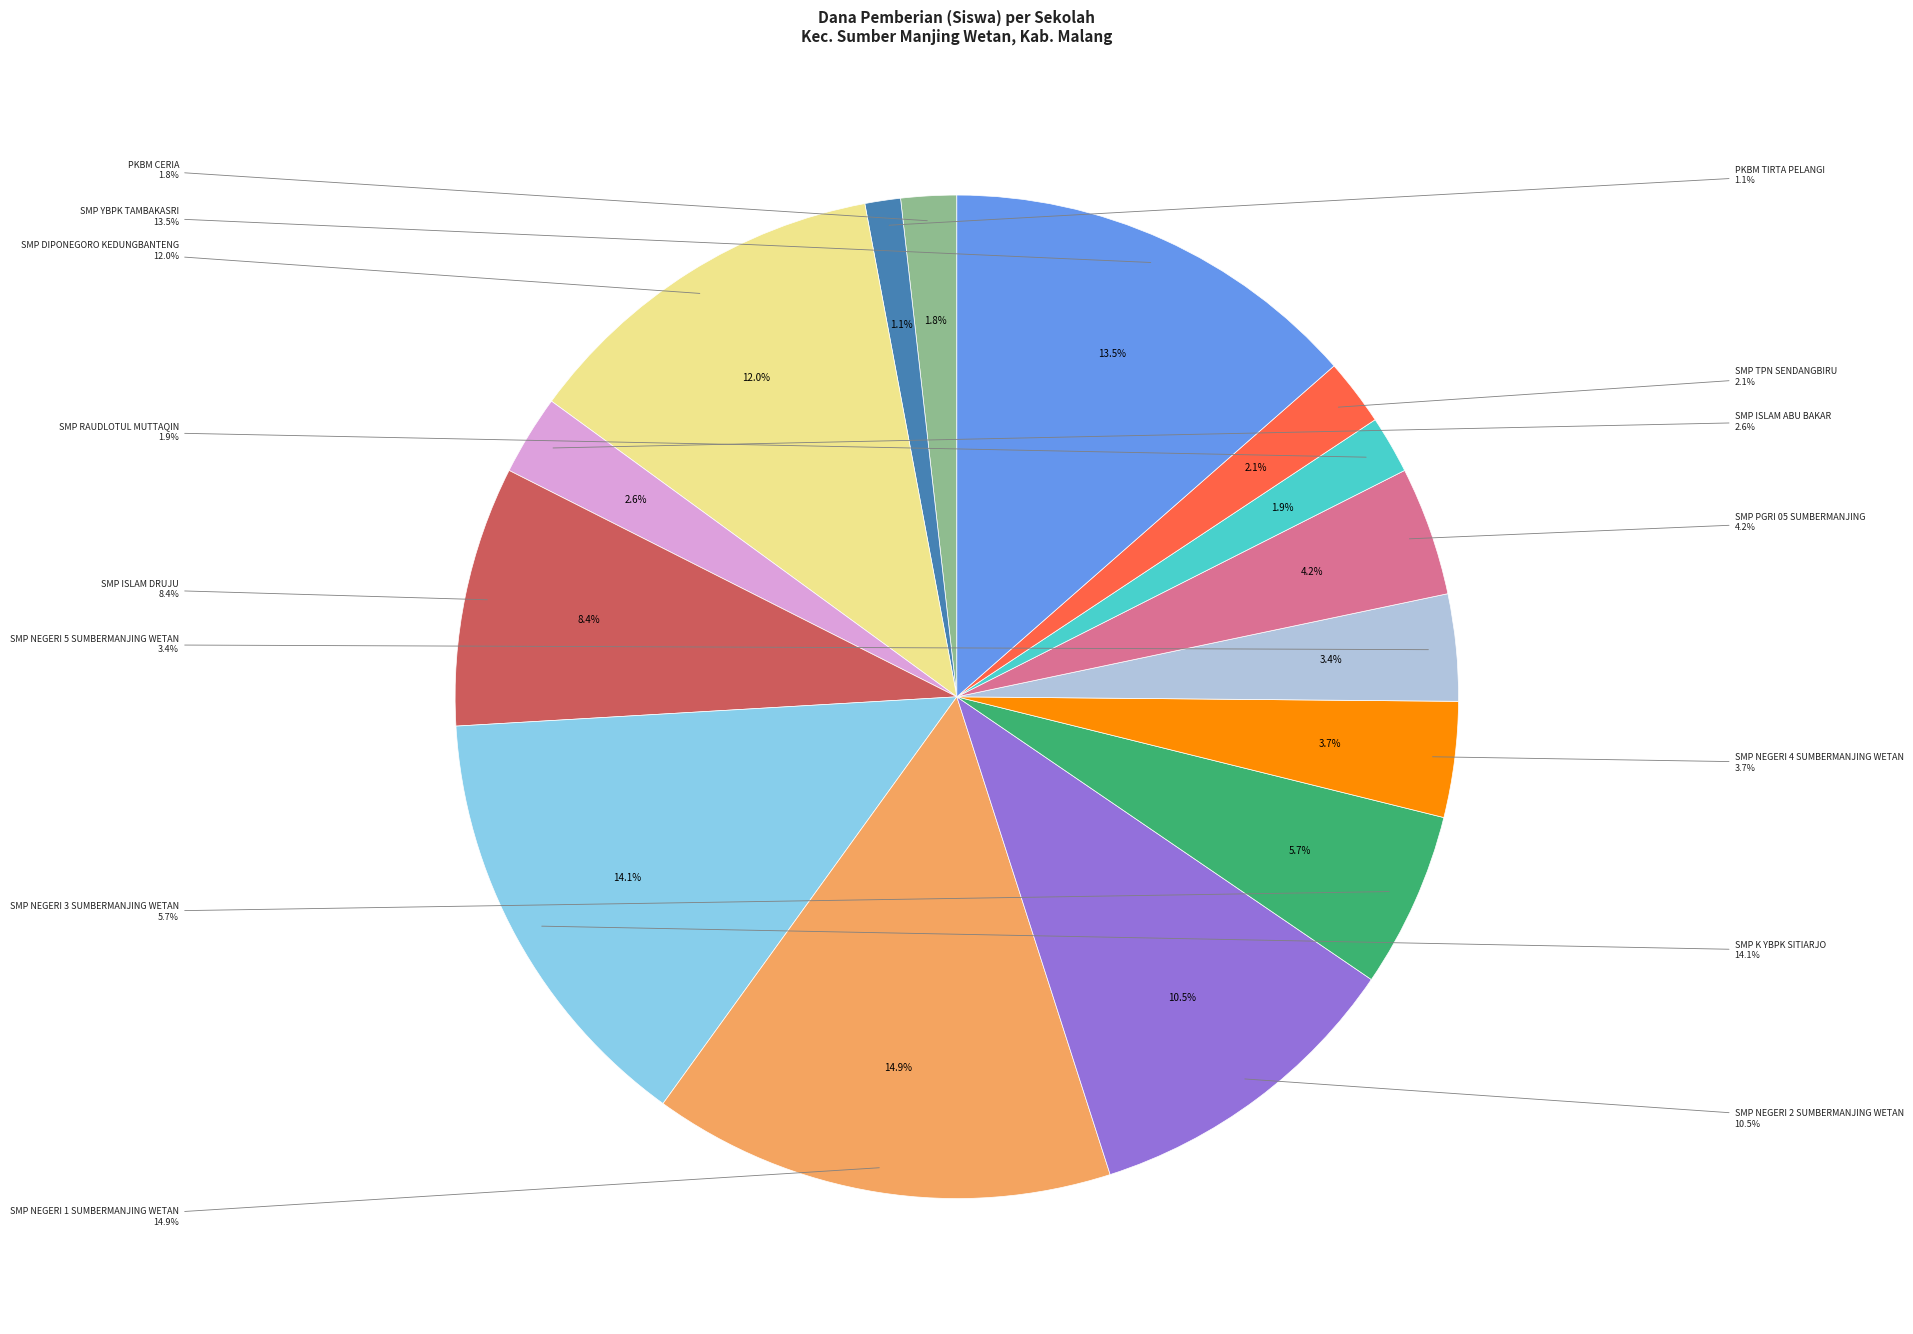

Is there any slice that represents more than half of the pie?

No